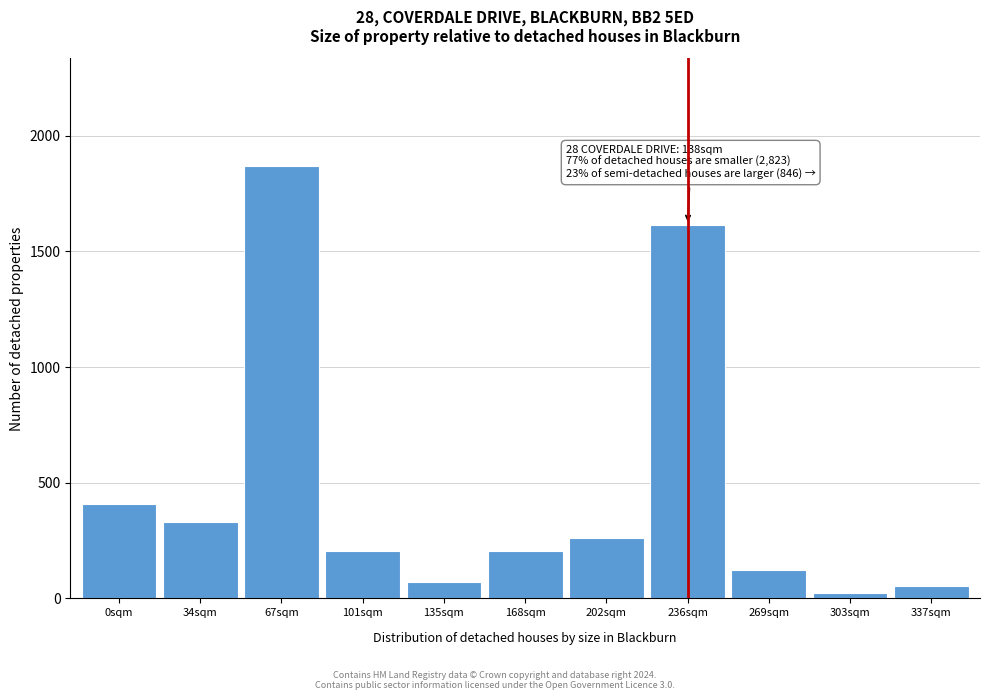

What is the label of the 2nd bar from the right?

303sqm